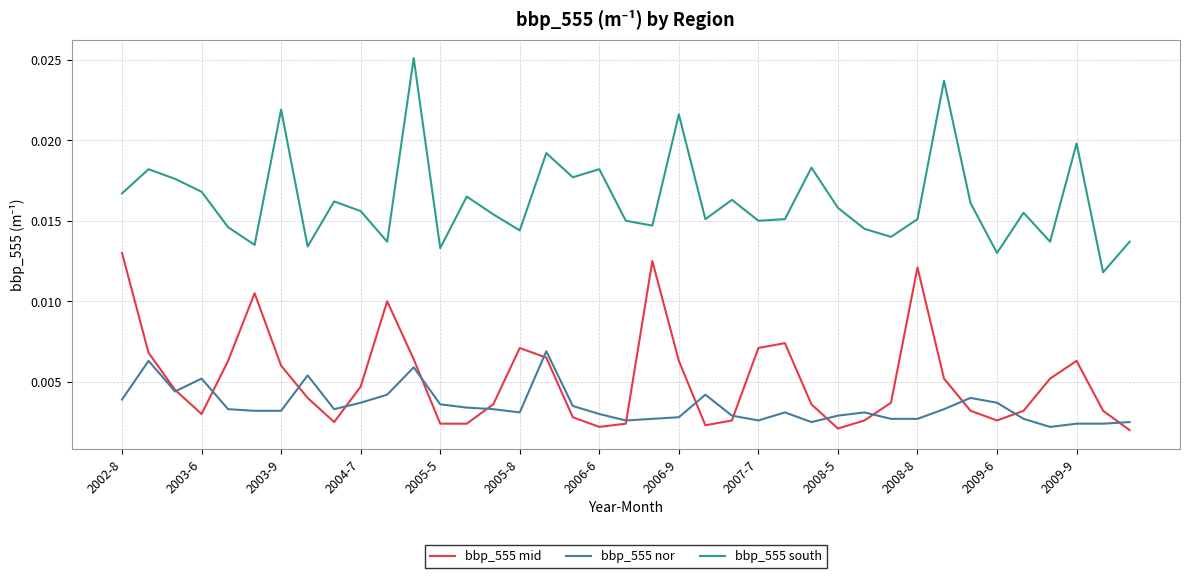

Which series has the widest spread of values?

bbp_555 south